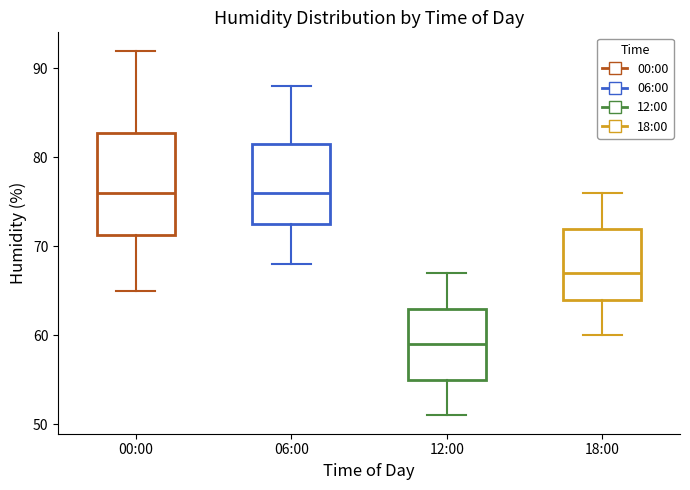

Which box is the tallest, from its lower edge to its upper edge?

00:00